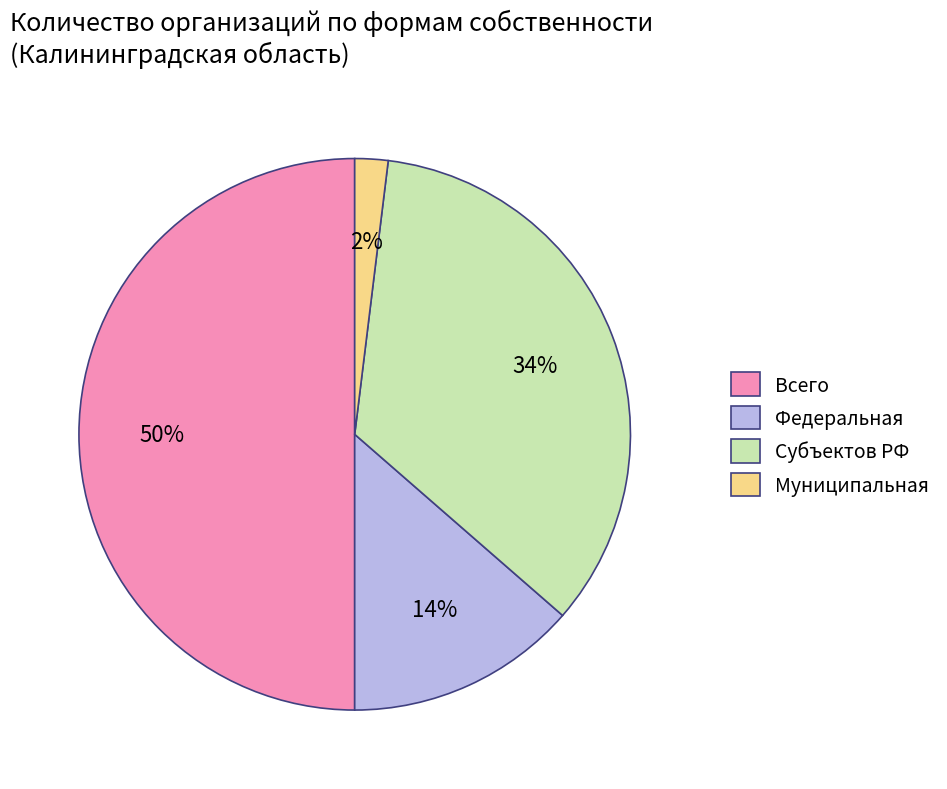

True or false: Субъектов РФ accounts for 34% of the total.

True